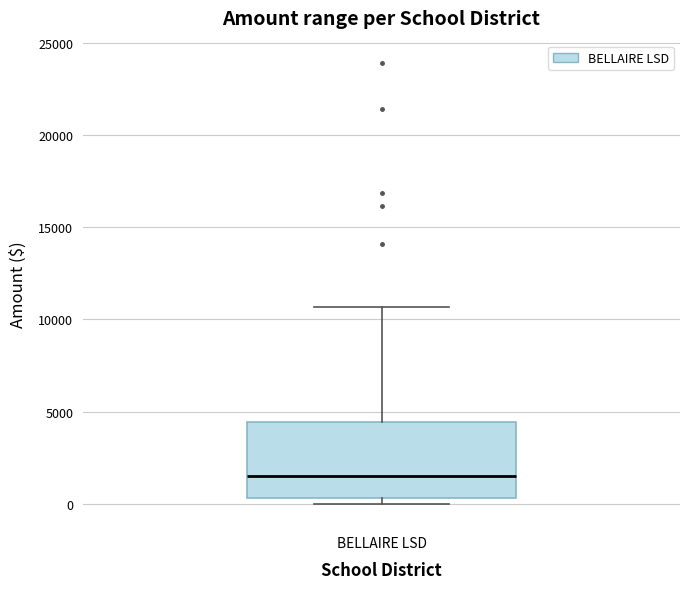

Transcribe this box plot: give where the median line is, the range the box spans, and where the two whiskers end, as read against the y-axis. The values are not printed on the chart, so give them approximately, as read against the axis.

median 1500, box 500 to 4500, whiskers 0 to 10500